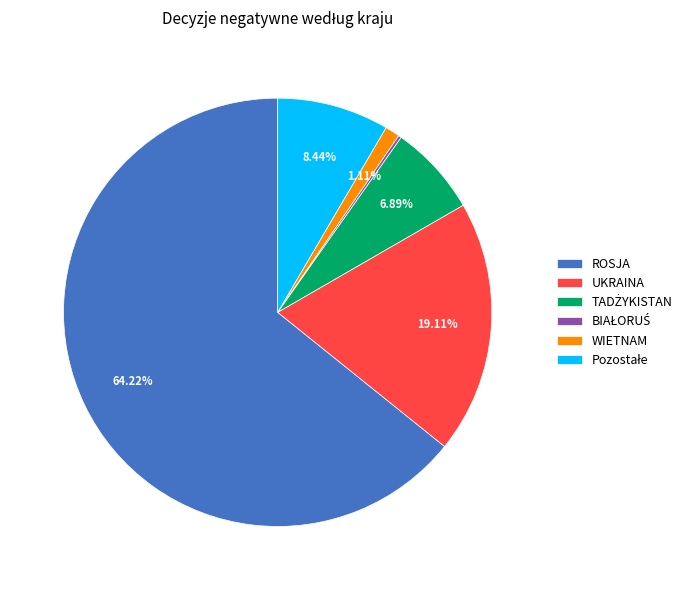

Which slice represents more than half of the pie?

ROSJA